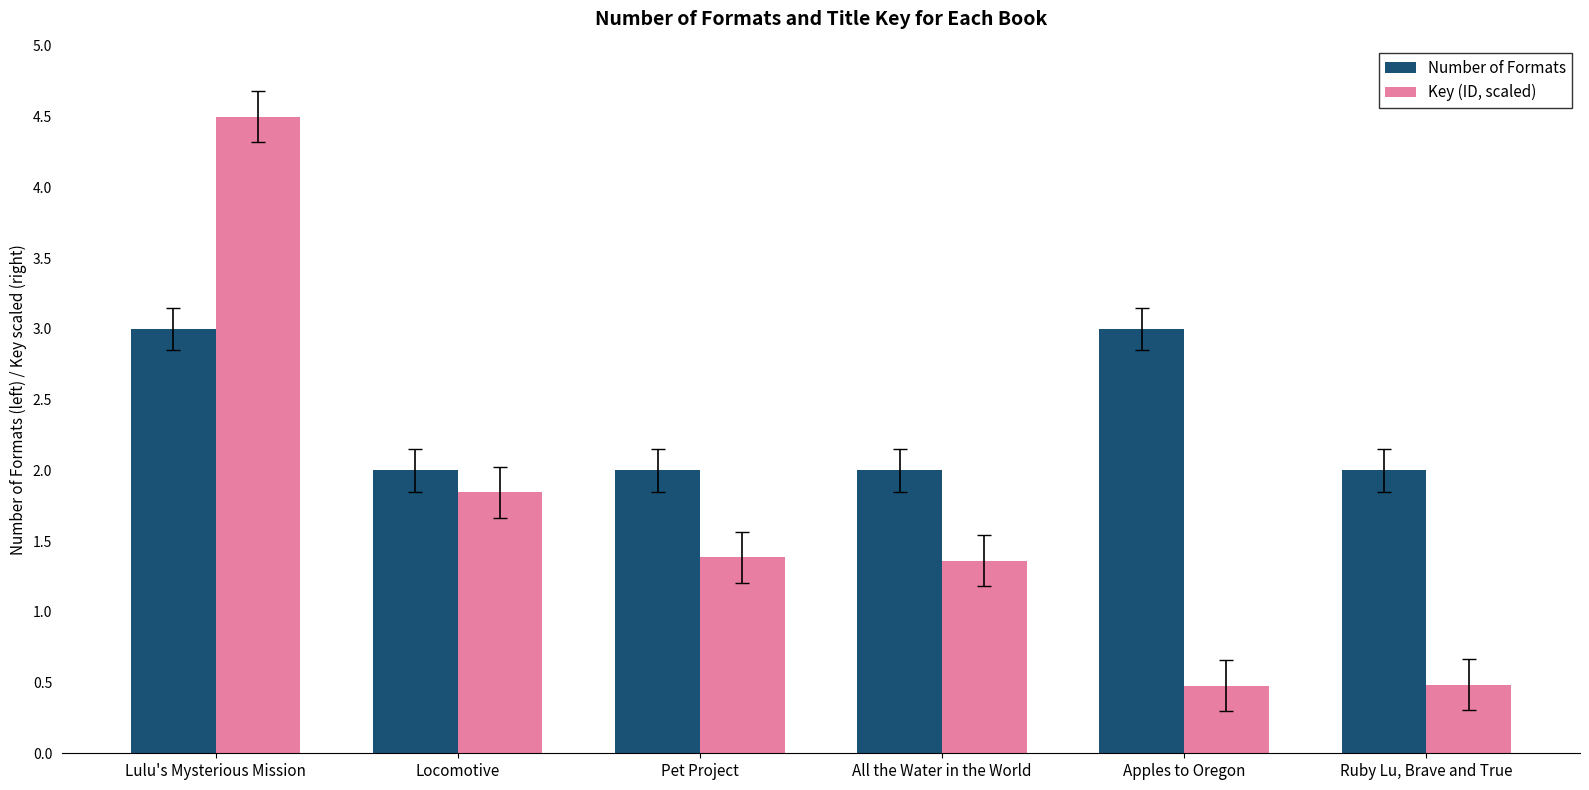

At Pet Project, list the series in order from largest to smallest.

Number of Formats, Key (ID, scaled)